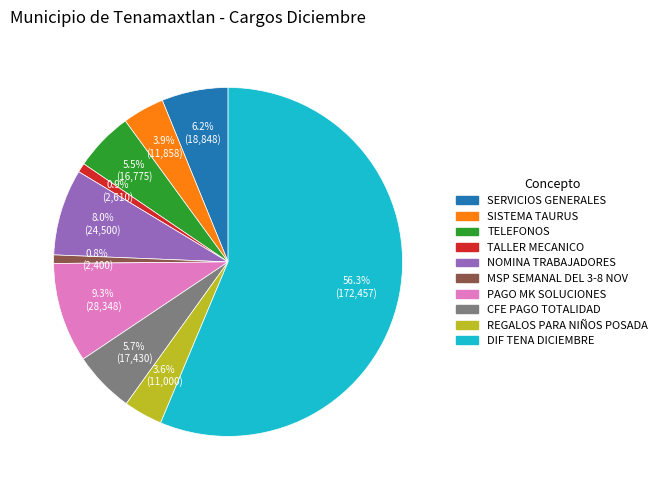

Count the number of slices in the pie.

10